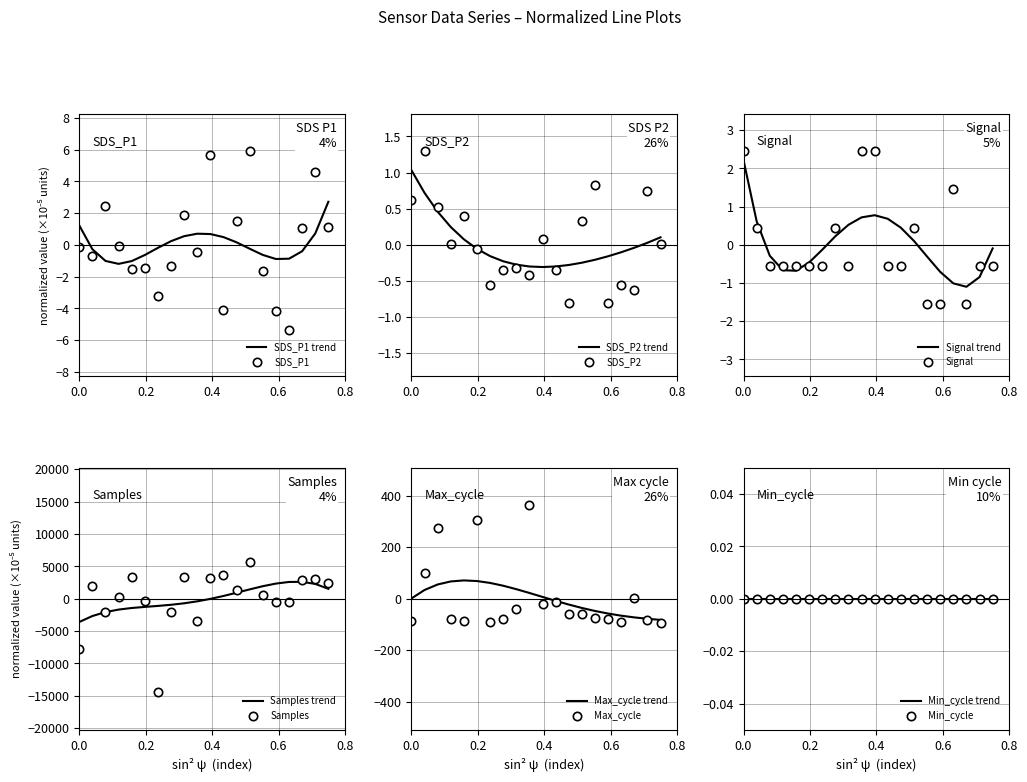

After their last crossing, which series has the higher values: SDS_P1 or SDS_P1 trend?

SDS_P1 trend